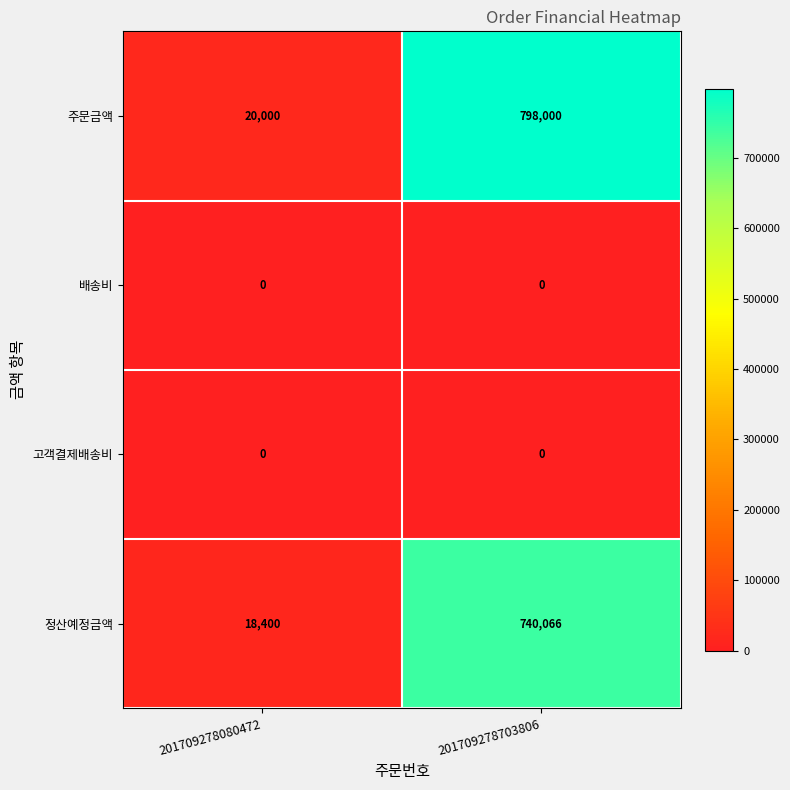

Is it true that 주문금액 equals 1161596 at 201709278703806?

False